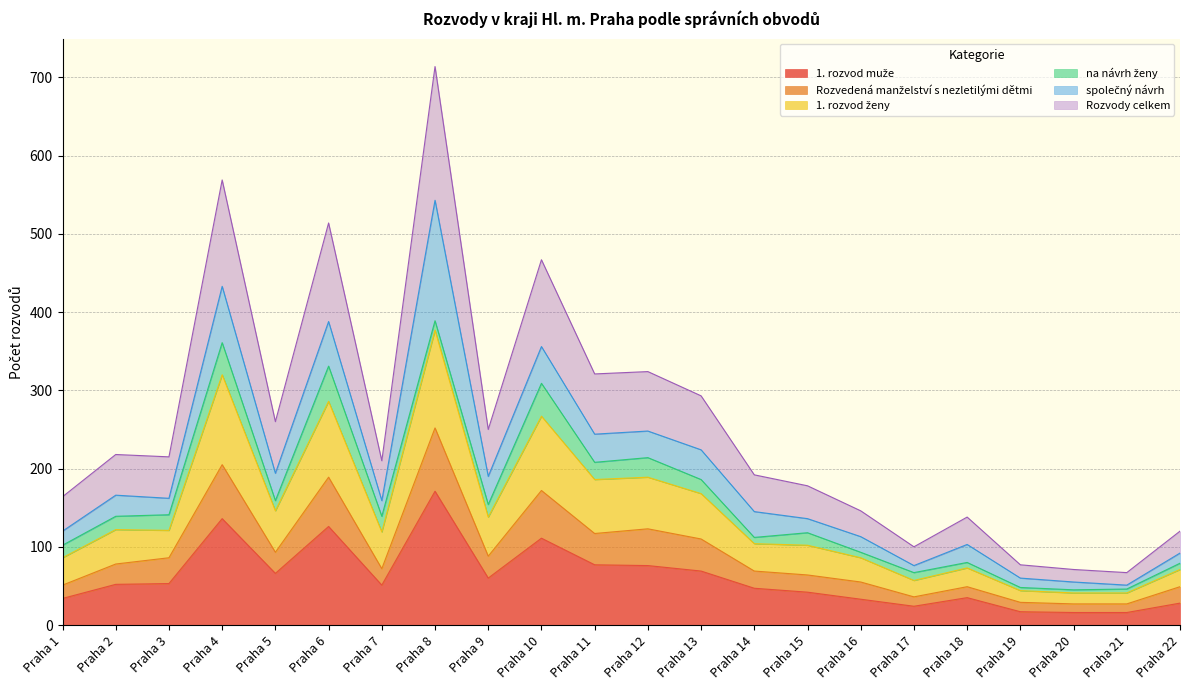

What is the value of the Rozvedená manželství s nezletilými dětmi point at the 11th from the left?

117